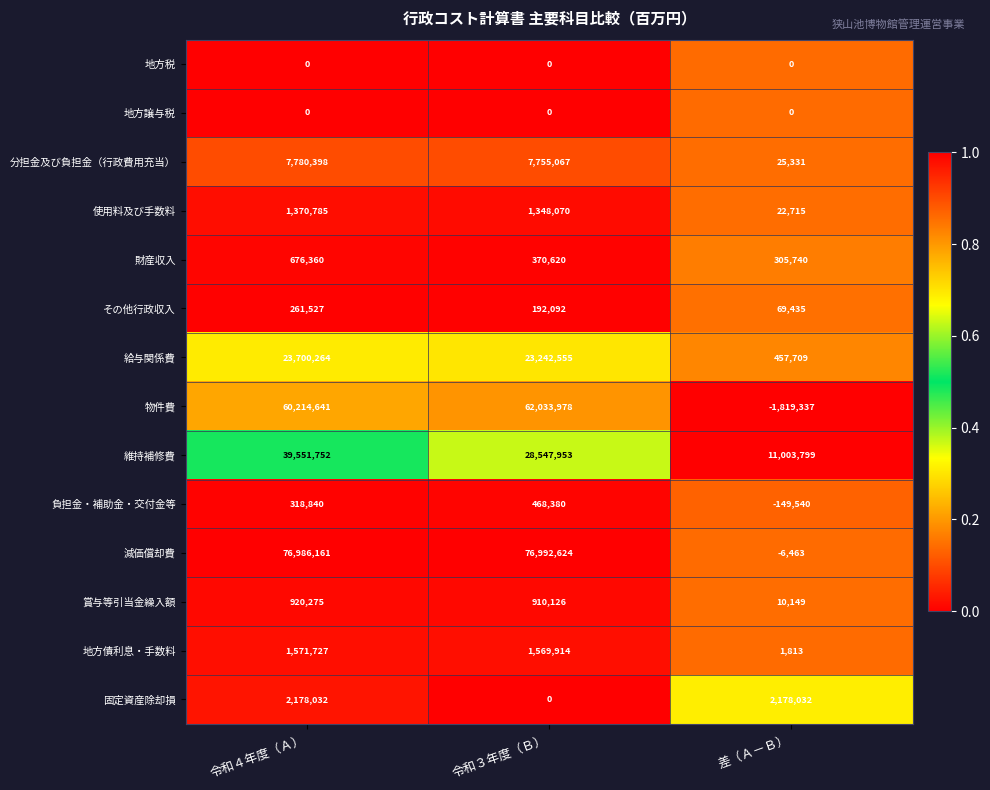

At which label does 分担金及び負担金（行政費用充当） first exceed 7755067?

令和４年度（Ａ）